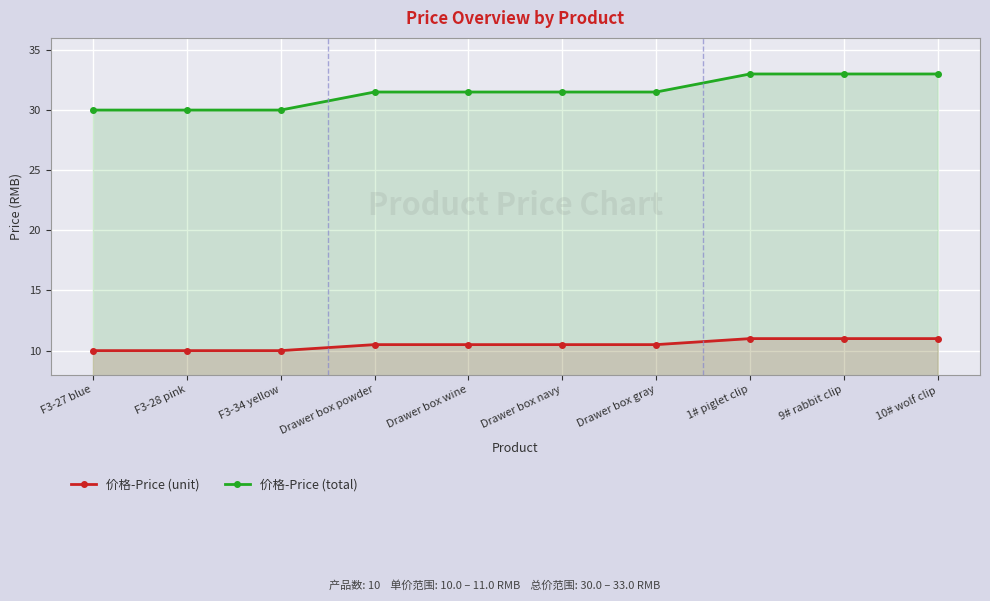

What is the difference between the highest and lowest values at F3-28 pink?

20.0